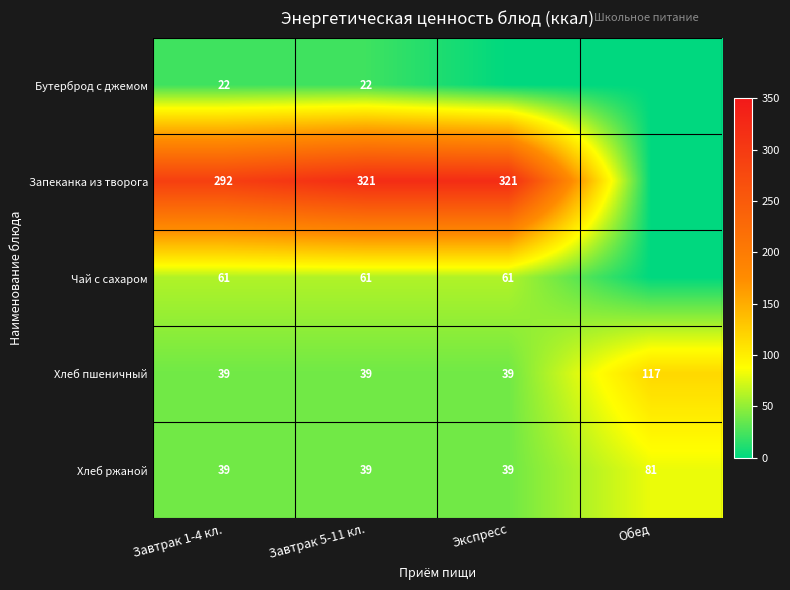

The value of Бутерброд с джемом at Завтрак 5-11 кл. is 22. True or false?

True